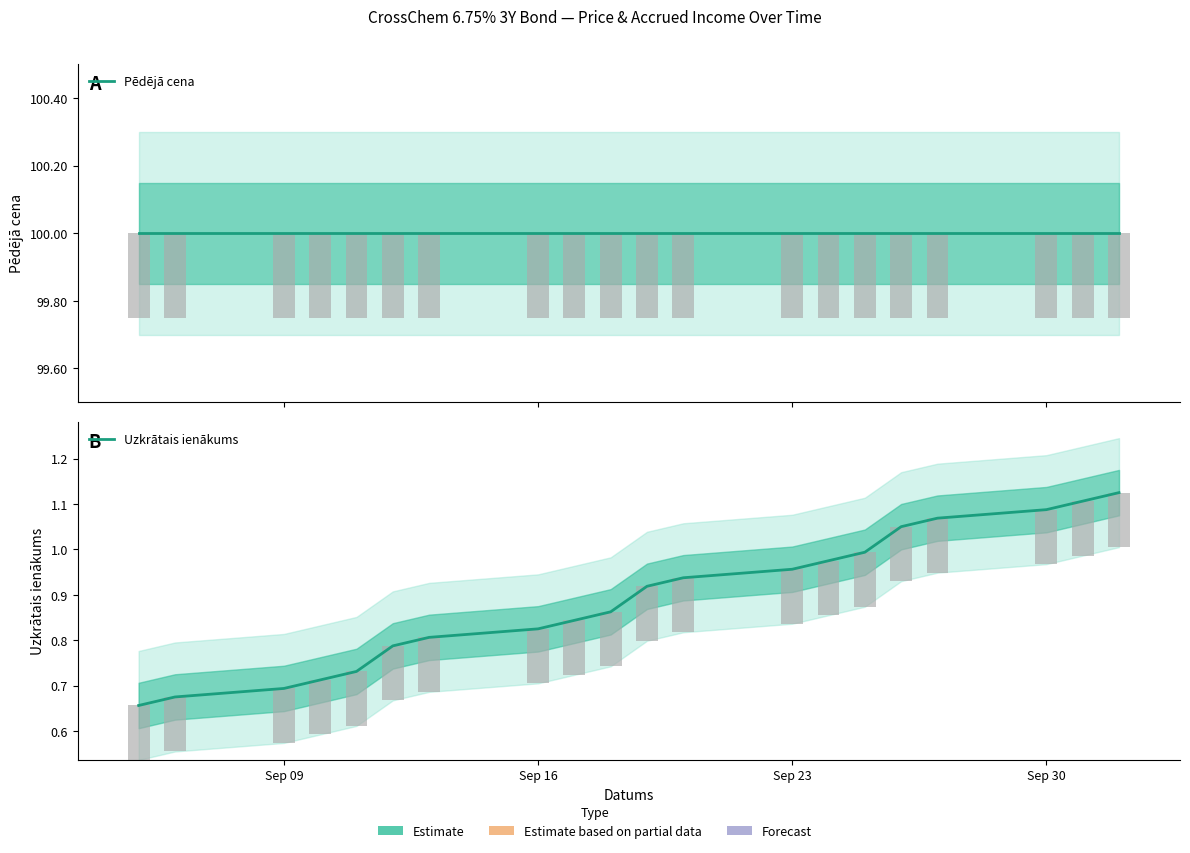

What is the average value of the Uzkrātais ienākums series?

0.9